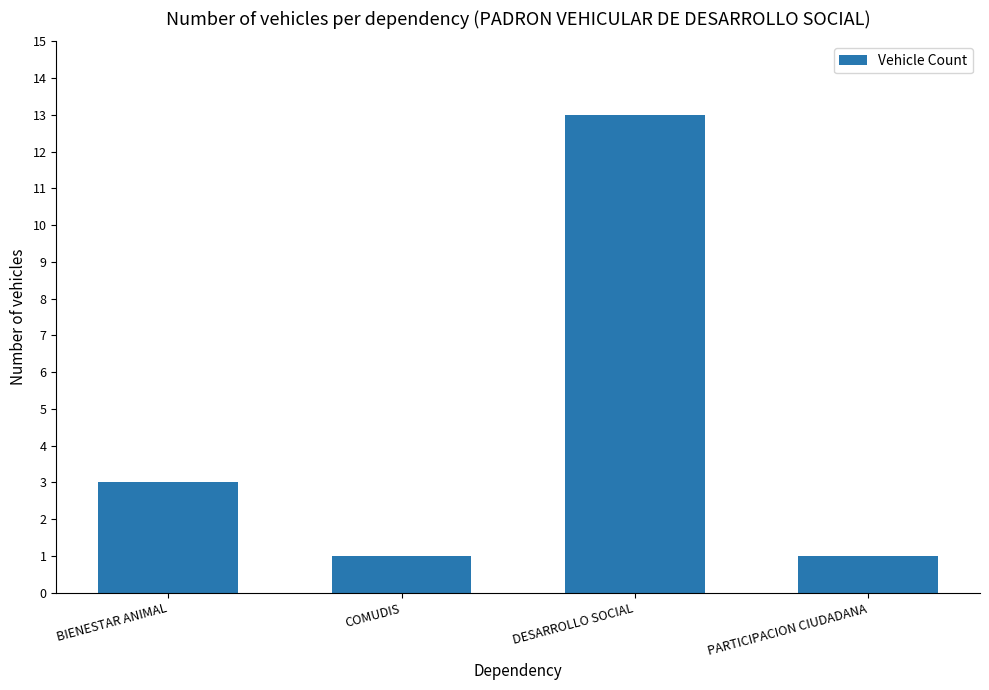

What is the label of the 3rd bar from the left?

DESARROLLO SOCIAL